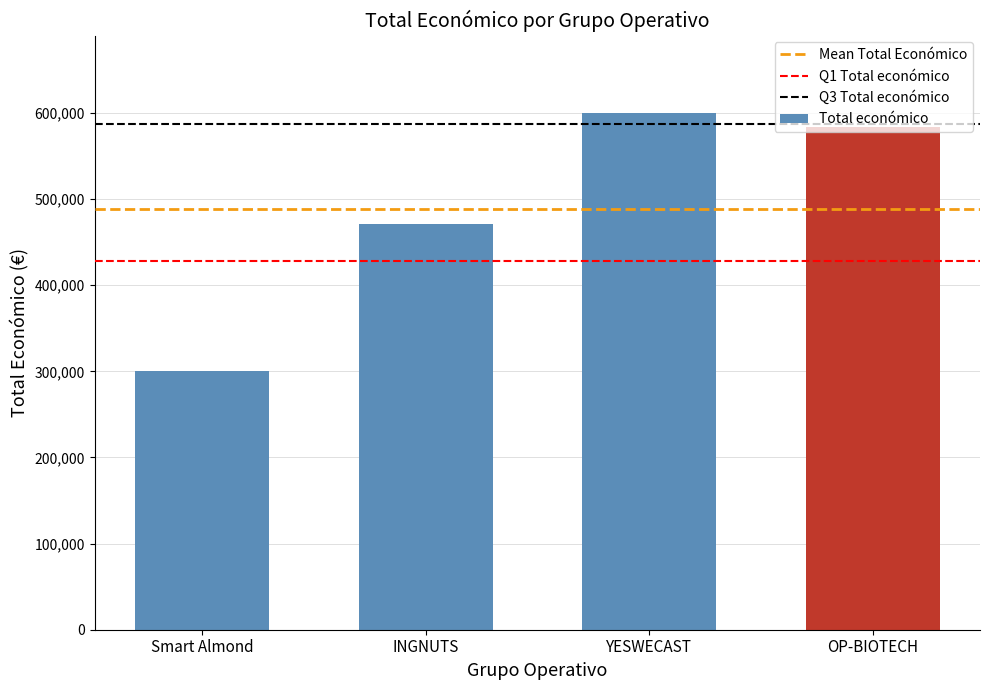

The value at INGNUTS is 470675. True or false?

True